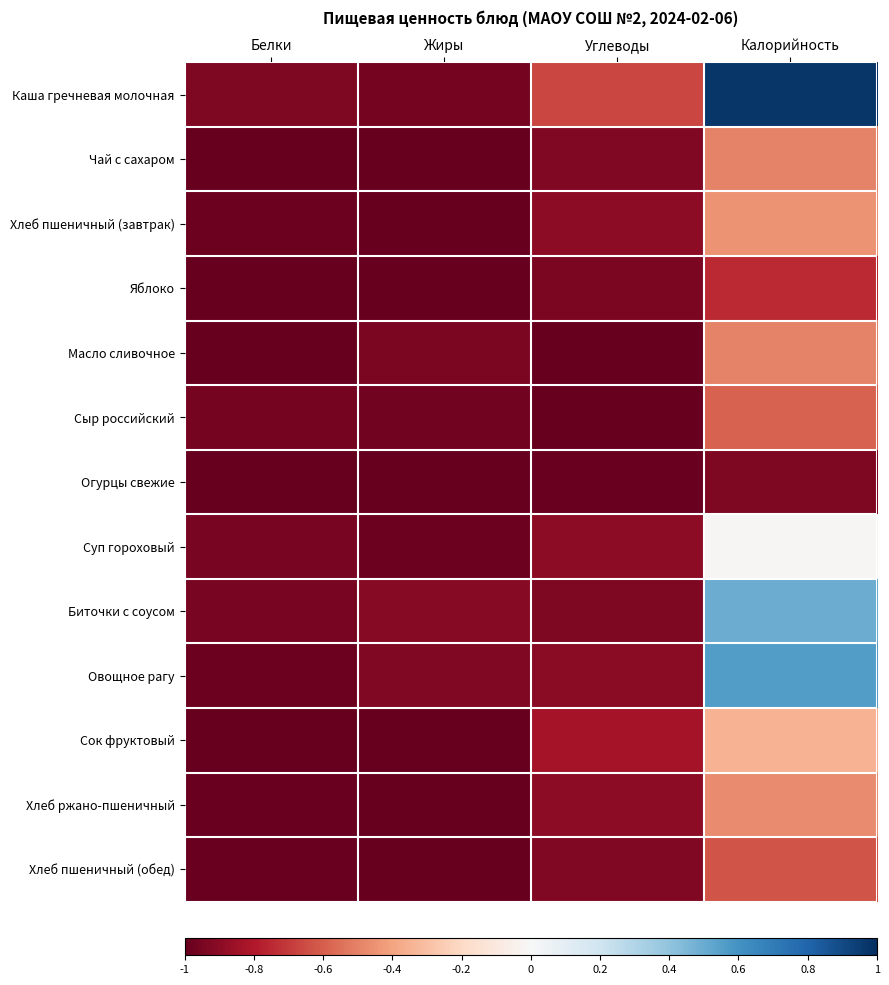

What is the total value across all series at Жиры?

-12.7